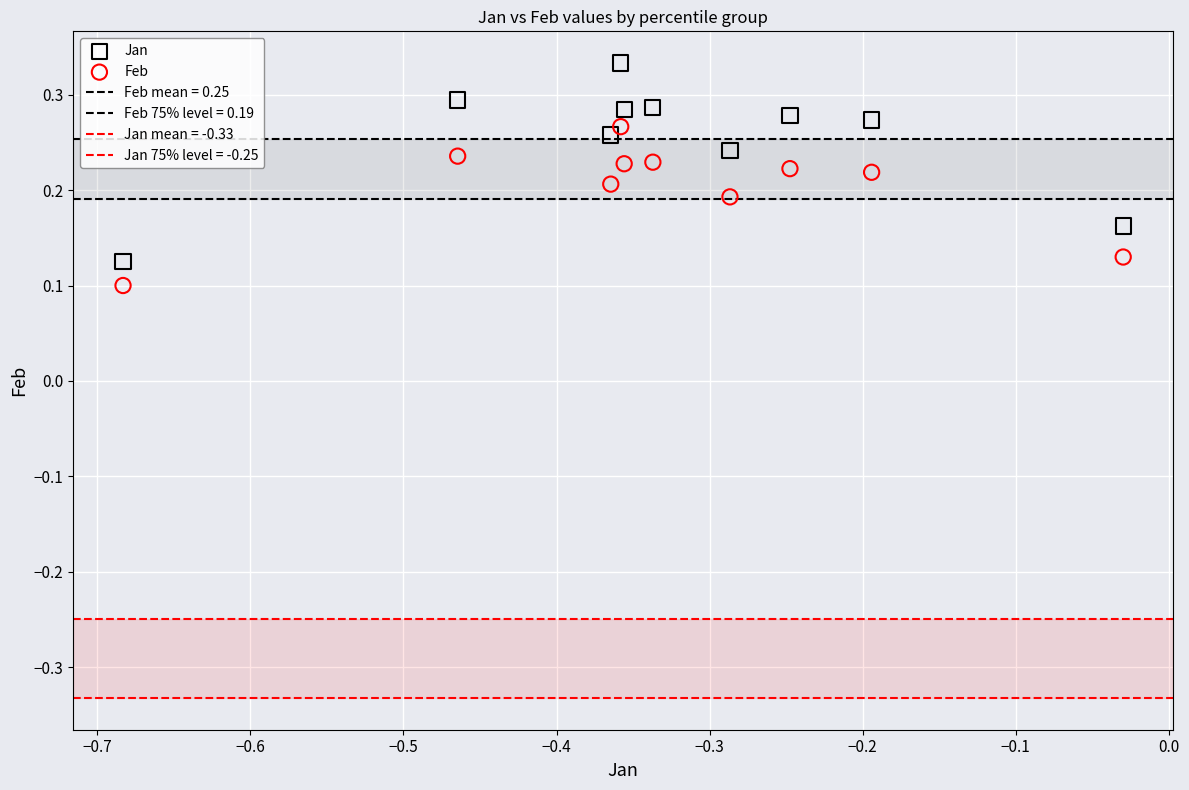

Which series has the largest Y range (max minus min)?

Jan